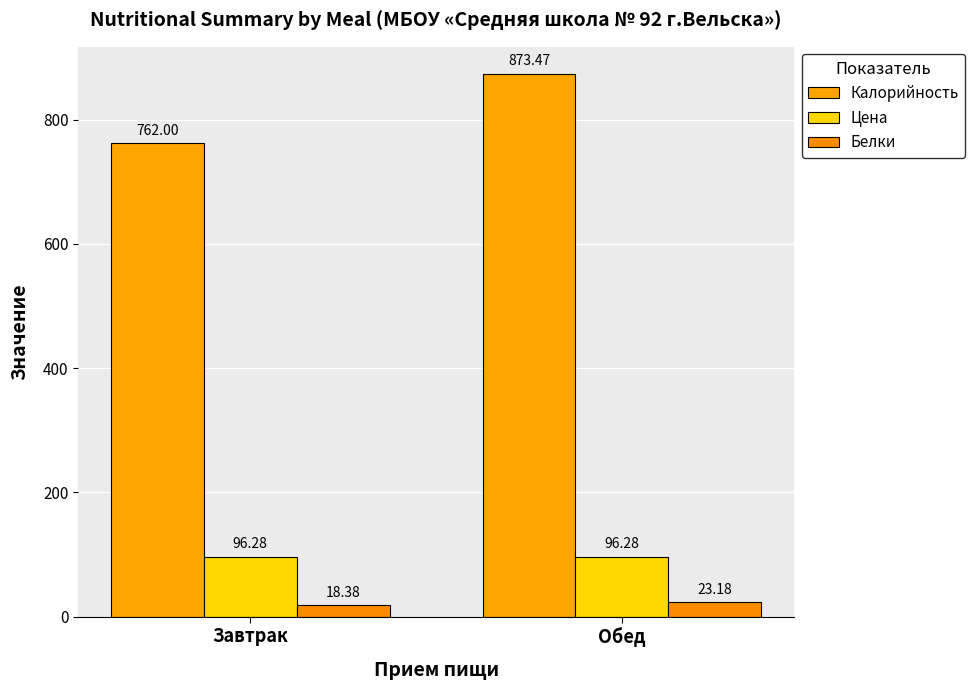

Count the number of data series in this chart.

3